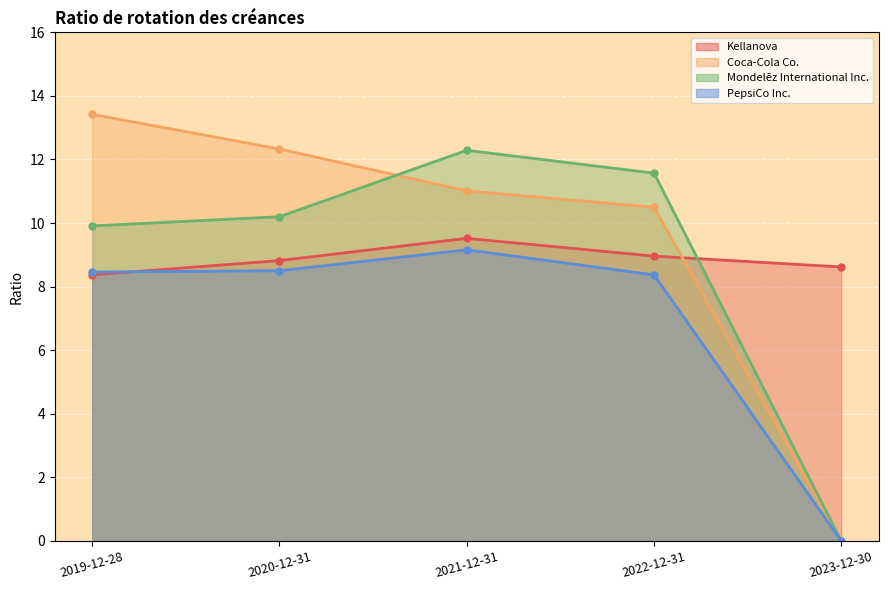

The value of Kellanova at 2022-12-31 is 15.8. True or false?

False